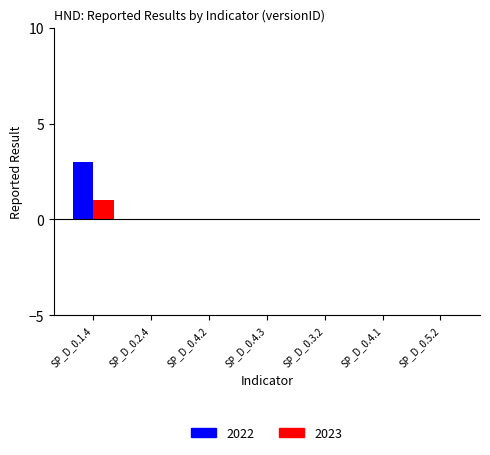

At which category is the sum across all series the highest?

SP_D_0.1.4